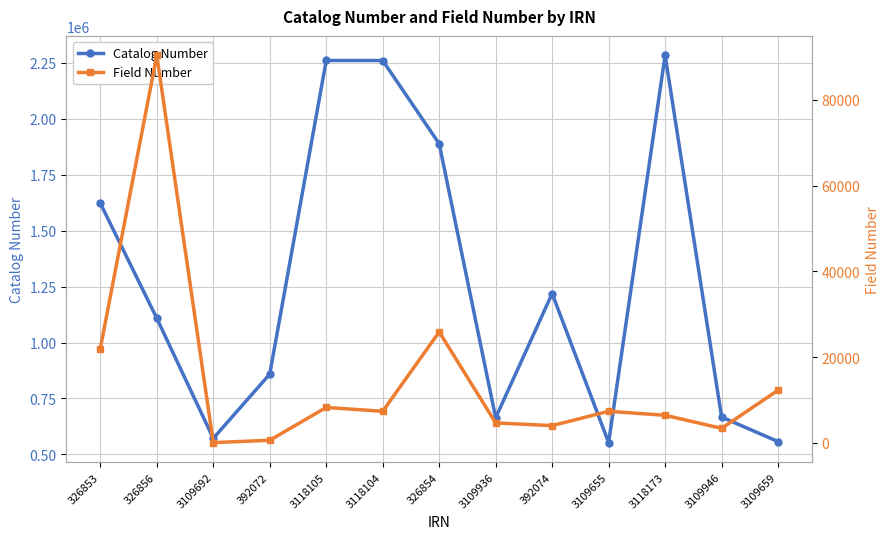

What is the total value across all series at 3109692?

571793